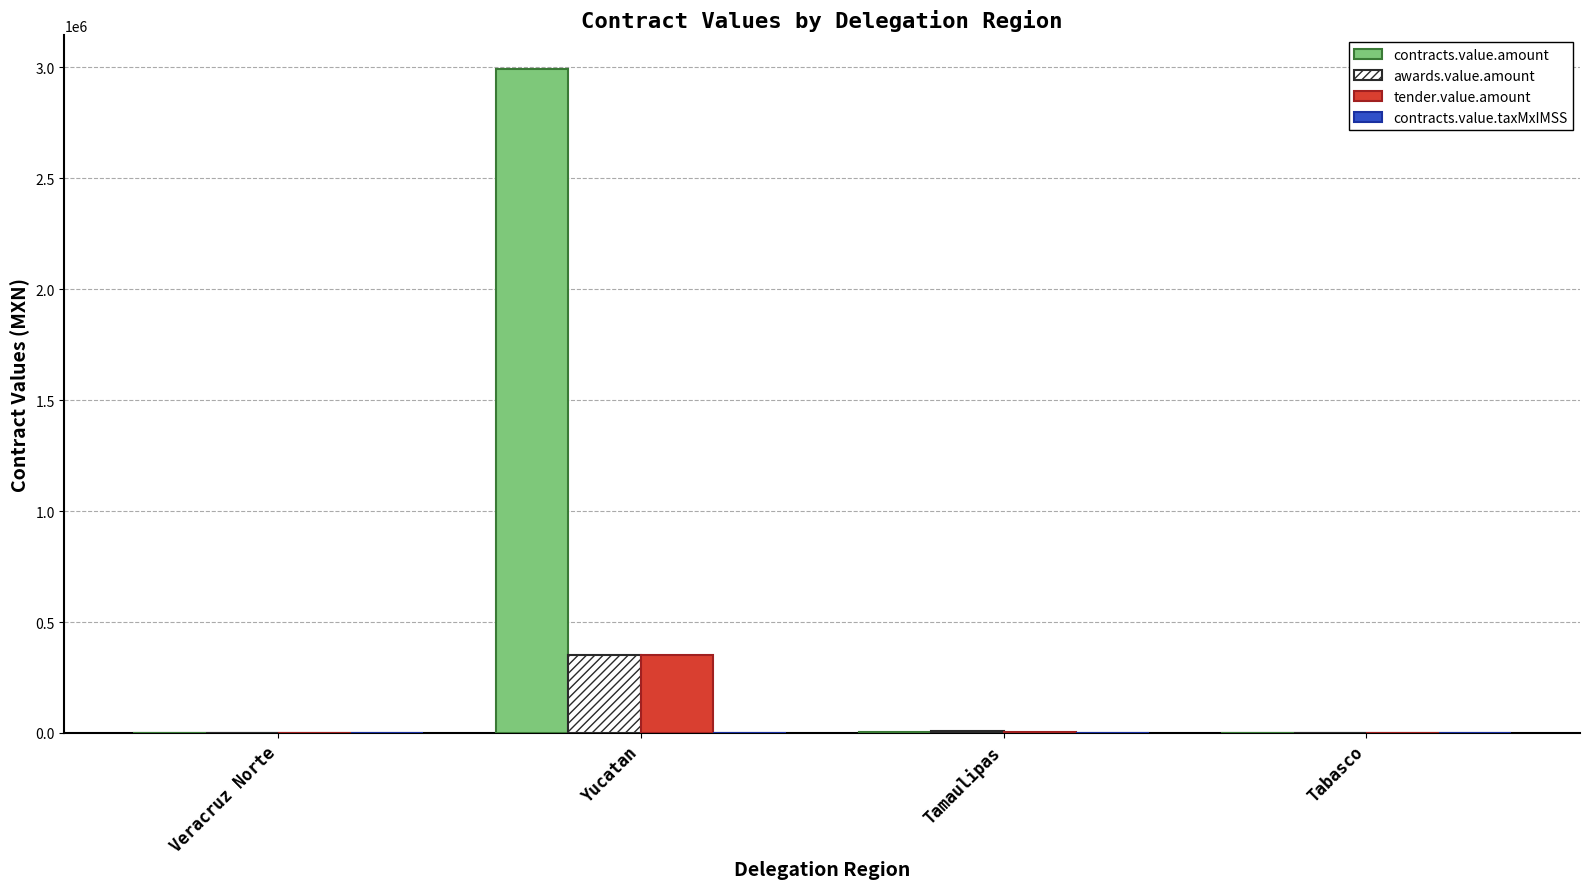

What is the total value across all series at Yucatan?

3694878.0